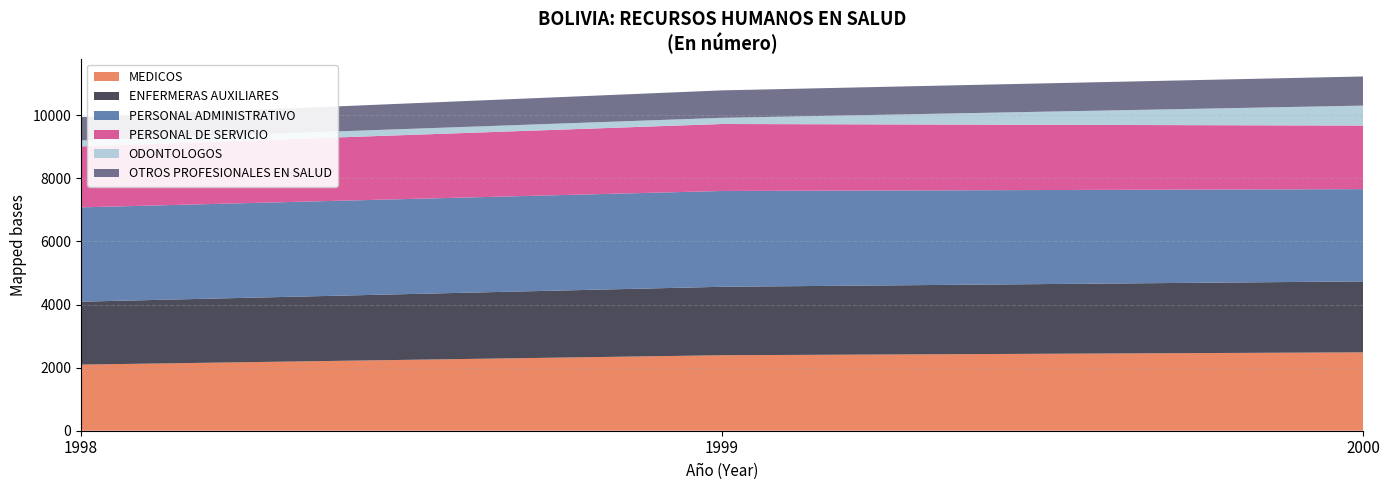

What is the minimum value for MEDICOS?

2096